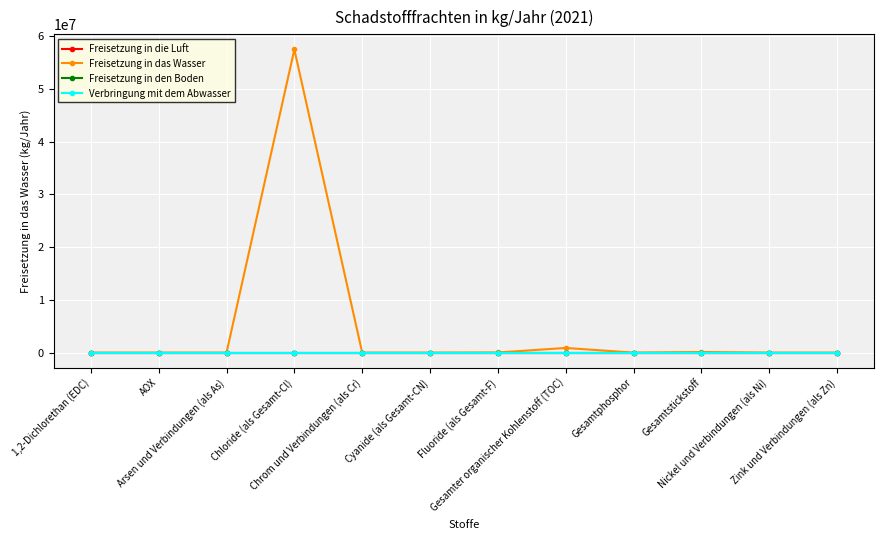

Is this an area chart (filled region under the line)?

No